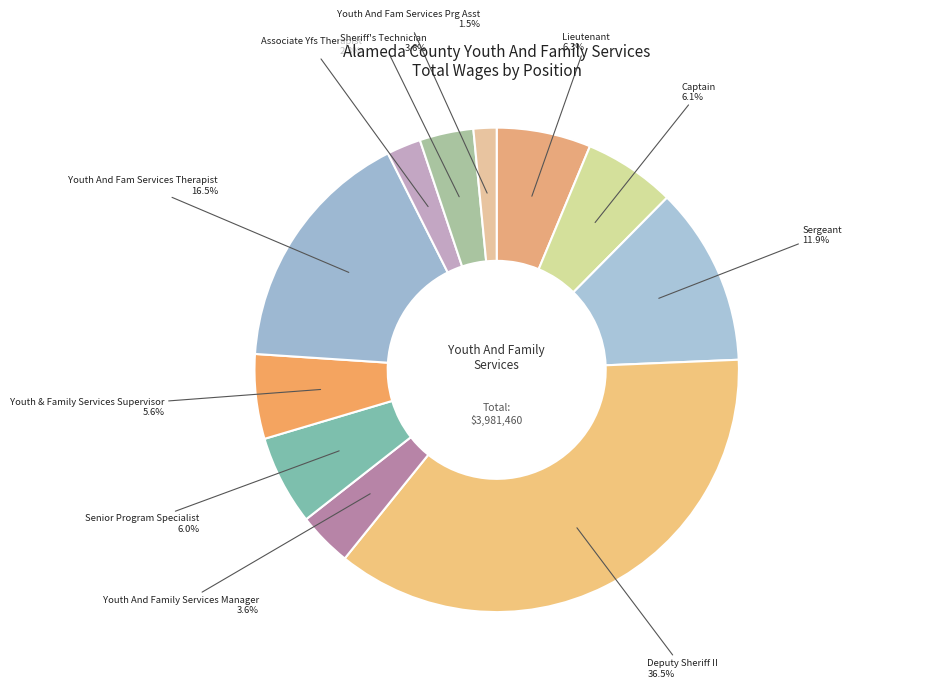

How many segments does this pie chart have?

11